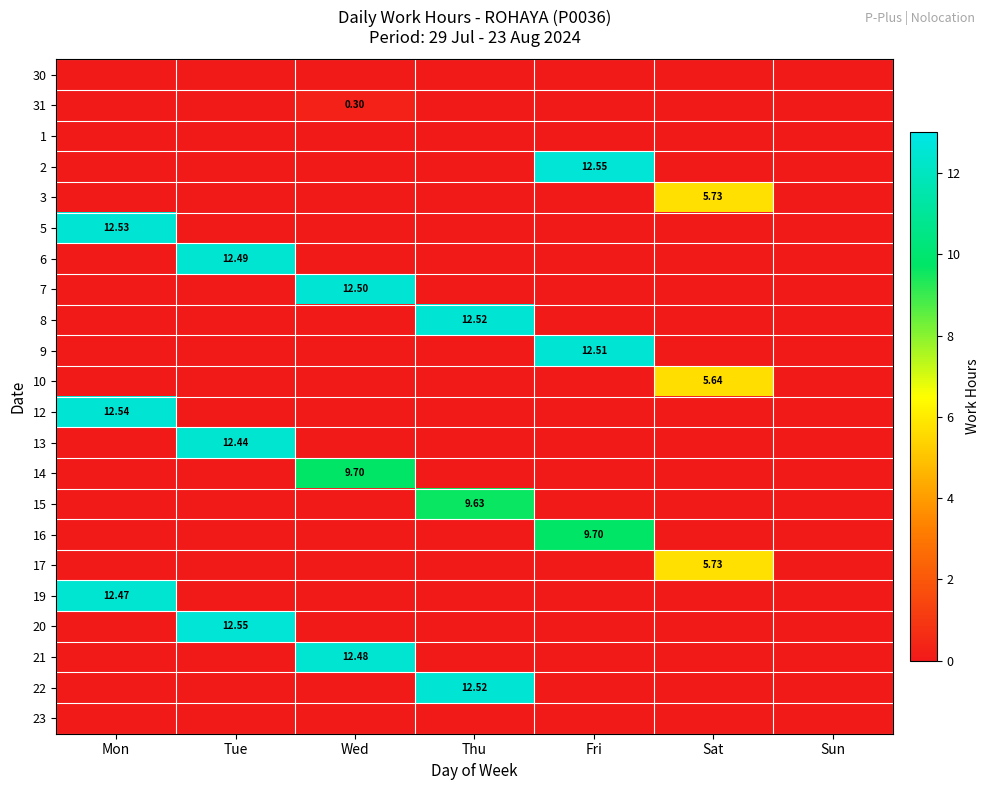

How many data points in 10 are above 0?

1